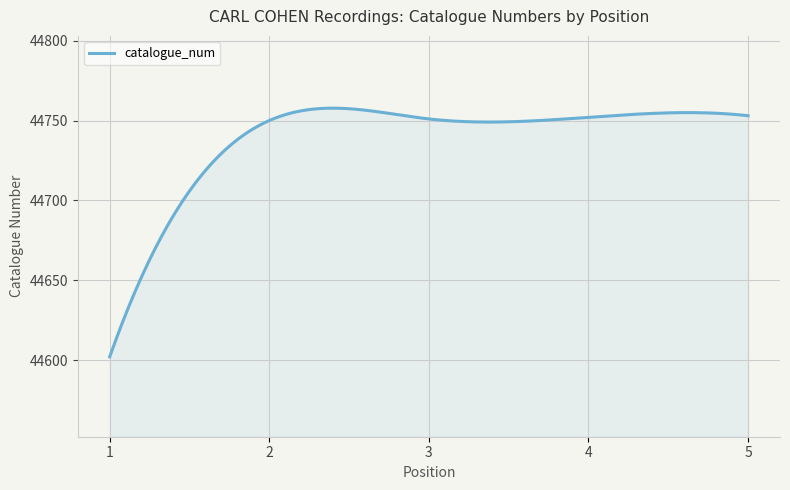

What is the maximum value shown in the chart?

44757.7